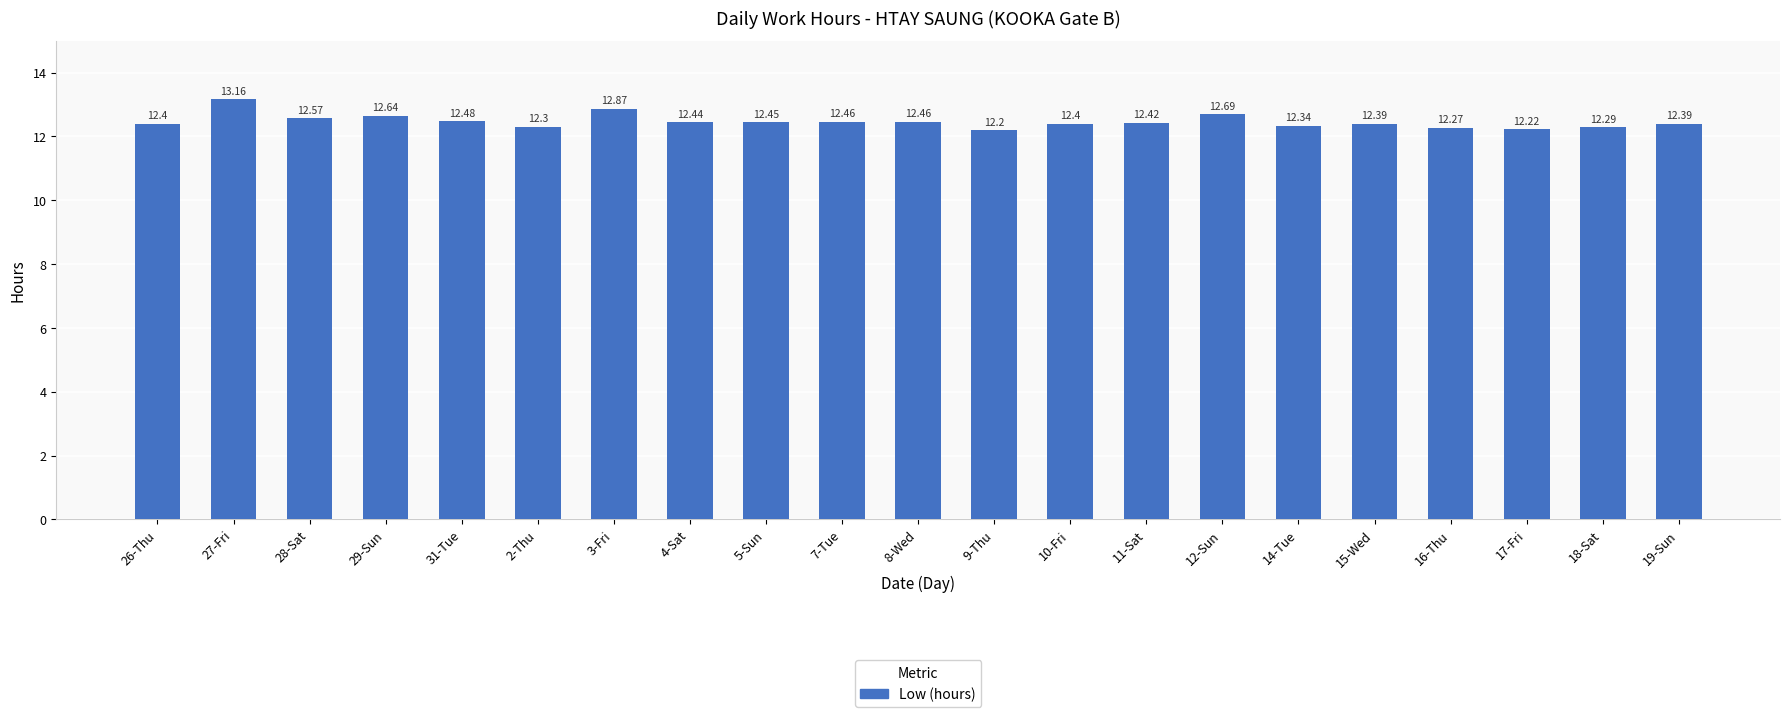

What is the maximum value shown in the chart?

13.2